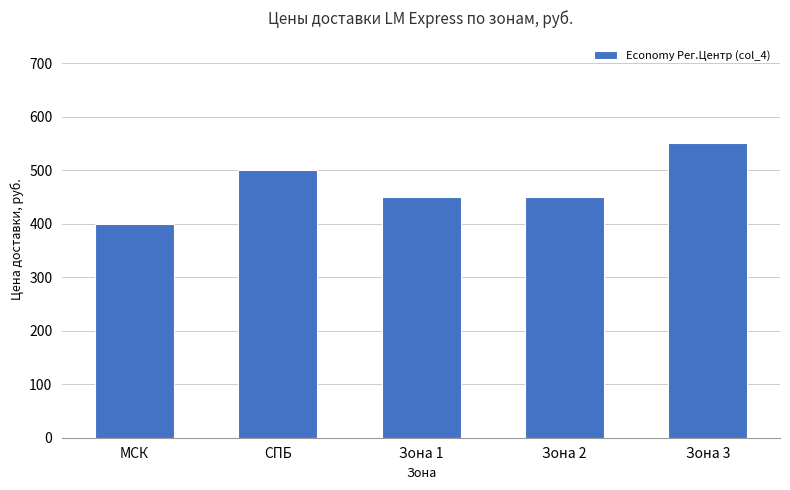

Where does the data first go above 450?

СПБ